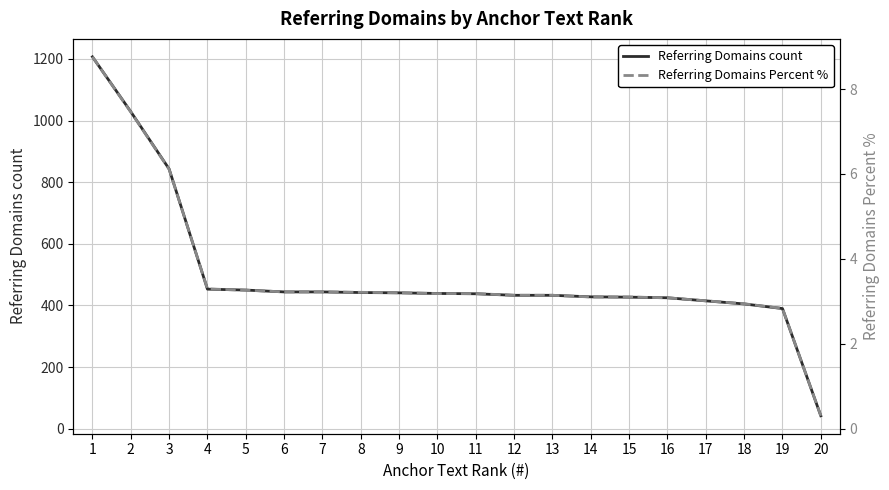

How many values in the Referring Domains count series are below 439?

10